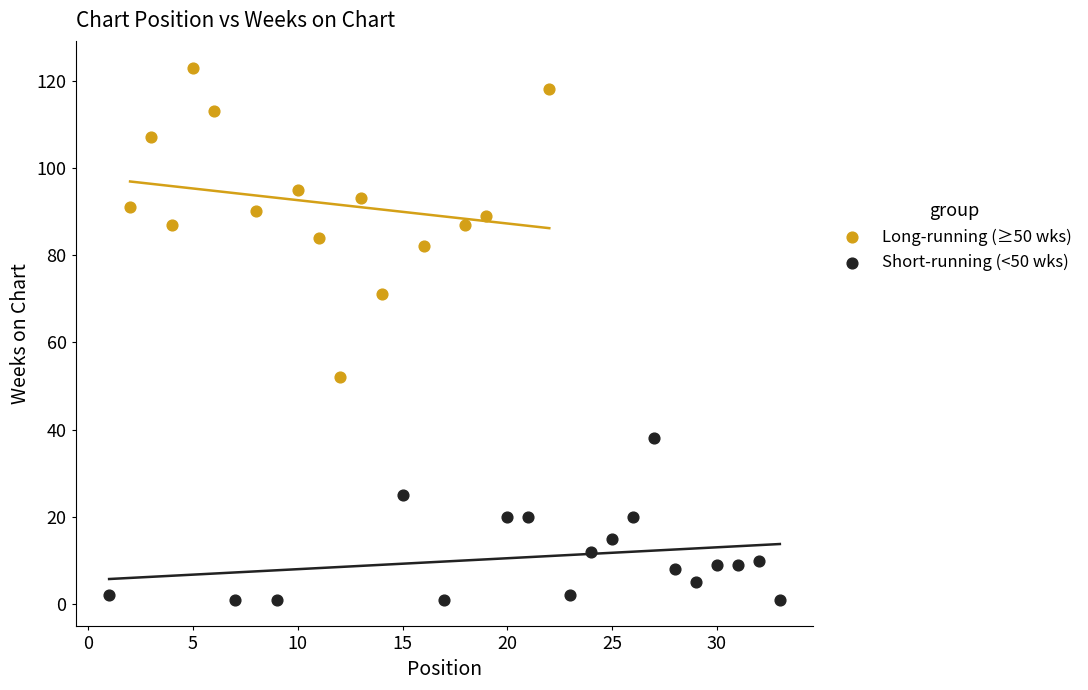

Which series contains the highest Y value?

Long-running (≥50 wks)